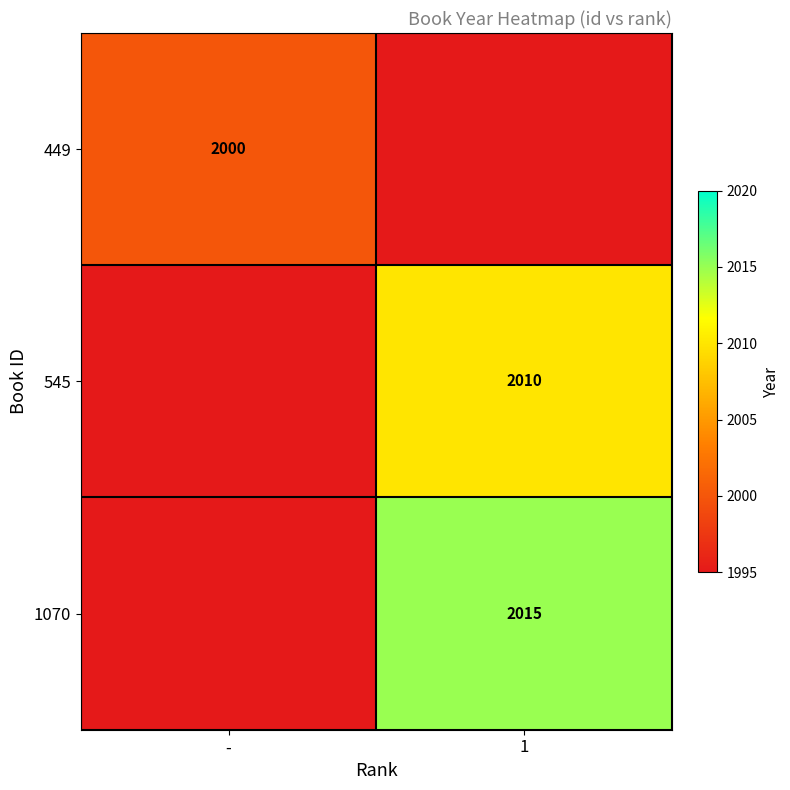

True or false: 1070 has a value of 686 at 1.

False